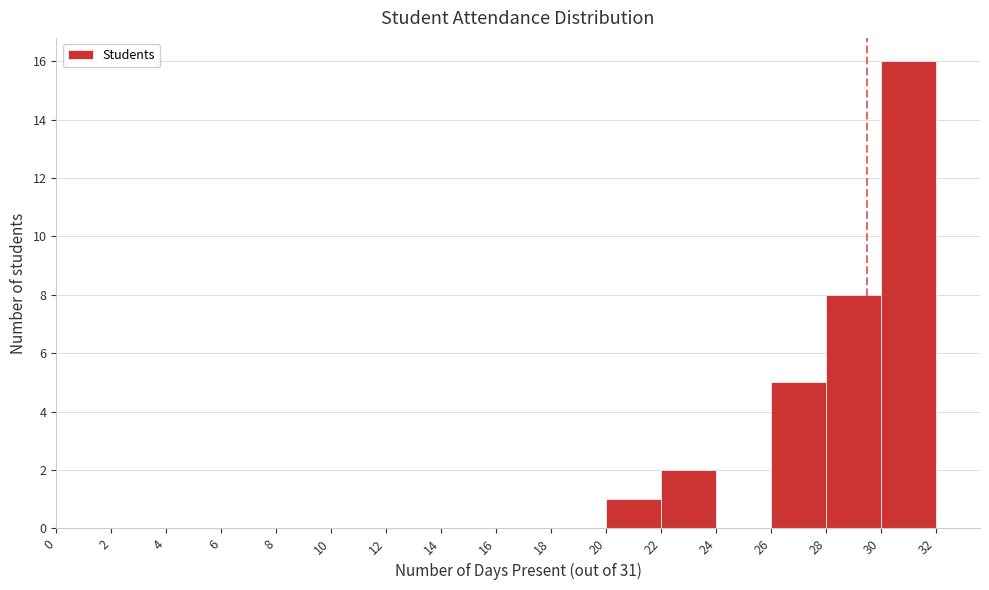

Reading left to right, transcribe this chart: for each bar, give the range it covers on the x-axis and its height. The values are not printed on the chart, so give them approximately, as read against the axis.

0 to 2: 0
2 to 4: 0
4 to 6: 0
6 to 8: 0
8 to 10: 0
10 to 12: 0
12 to 14: 0
14 to 16: 0
16 to 18: 0
18 to 20: 0
20 to 22: 1
22 to 24: 2
24 to 26: 0
26 to 28: 5
28 to 30: 8
30 to 32: 16